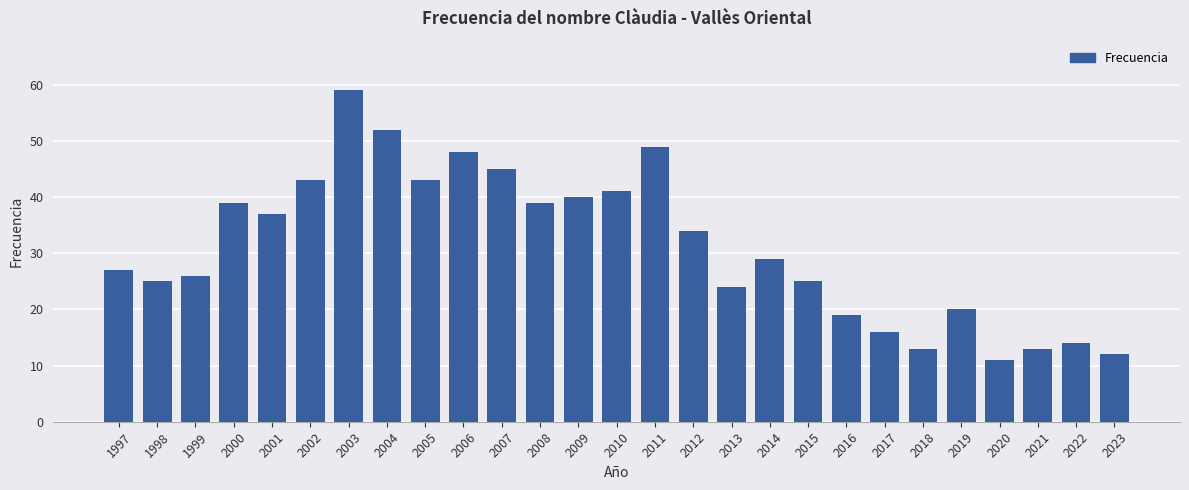

How many distinct data groups are displayed?

1